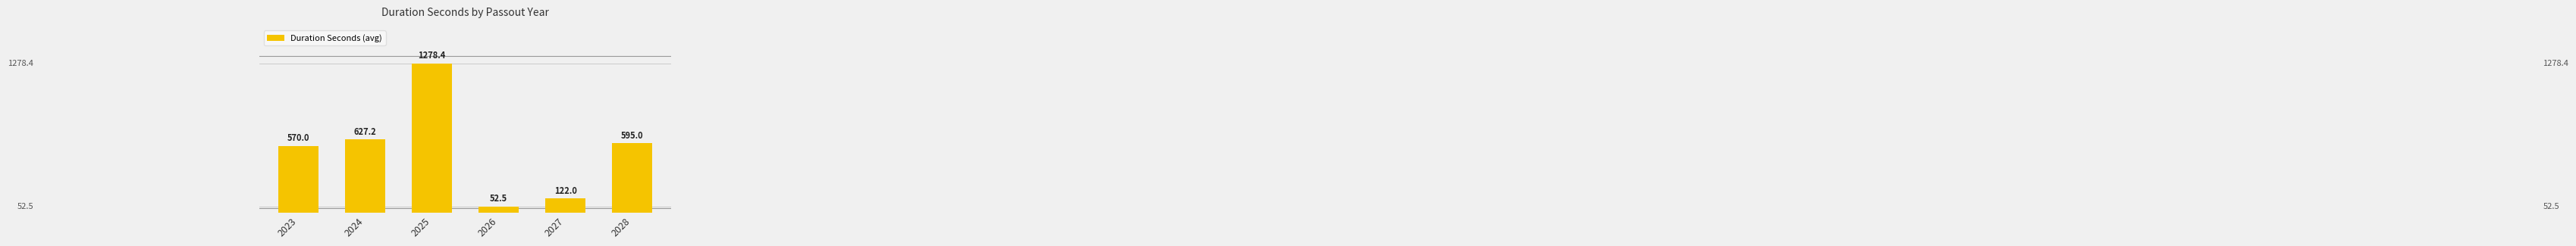

Where does the data first go above 595?

2024